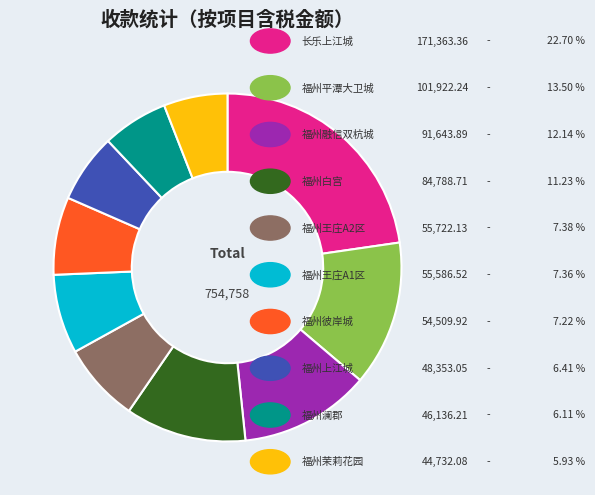

How many slices are in this pie chart?

10